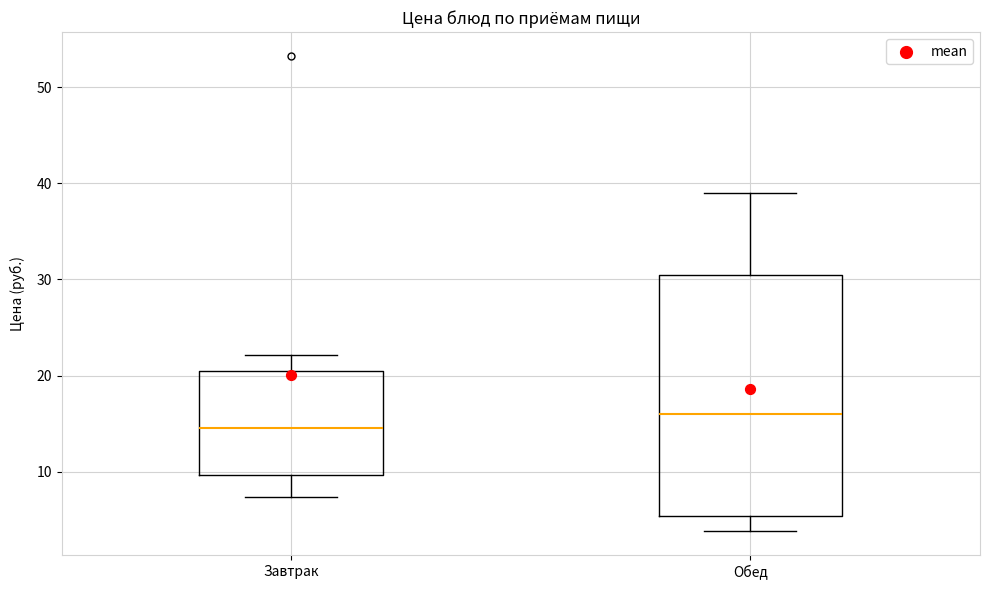

Reading left to right, read every box against the y-axis: the position of its median line, the range the box covers, and the ends of its whiskers. The values are not printed on the chart, so give them approximately, as read against the axis.

Завтрак: median 15, box 10 to 20, whiskers 7 to 22
Обед: median 16, box 5 to 30, whiskers 4 to 39